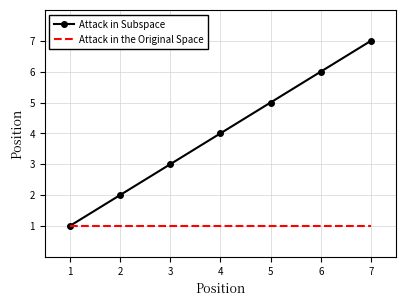

List the series in order of their overall mean, highest first.

Attack in Subspace, Attack in the Original Space